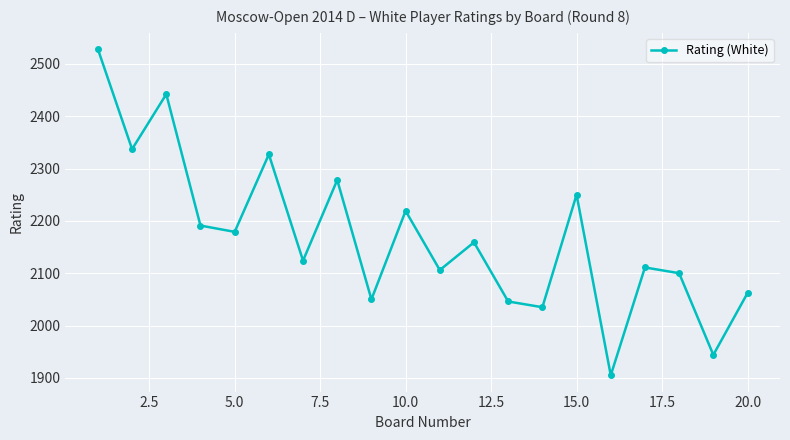

What is the value of the 19th point from the left?

1944